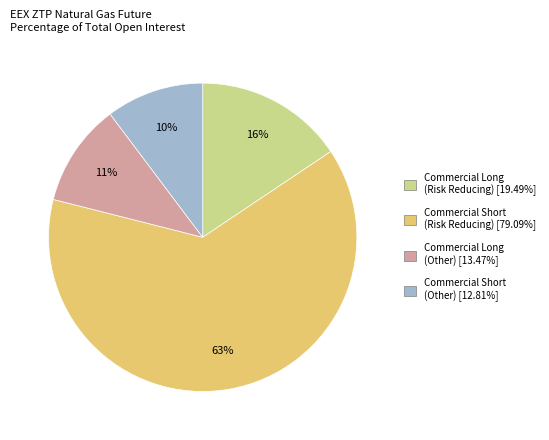

Combined, do Commercial Short (Risk Reducing) [79.09%] and Commercial Short (Other) [12.81%] account for over 50%?

Yes